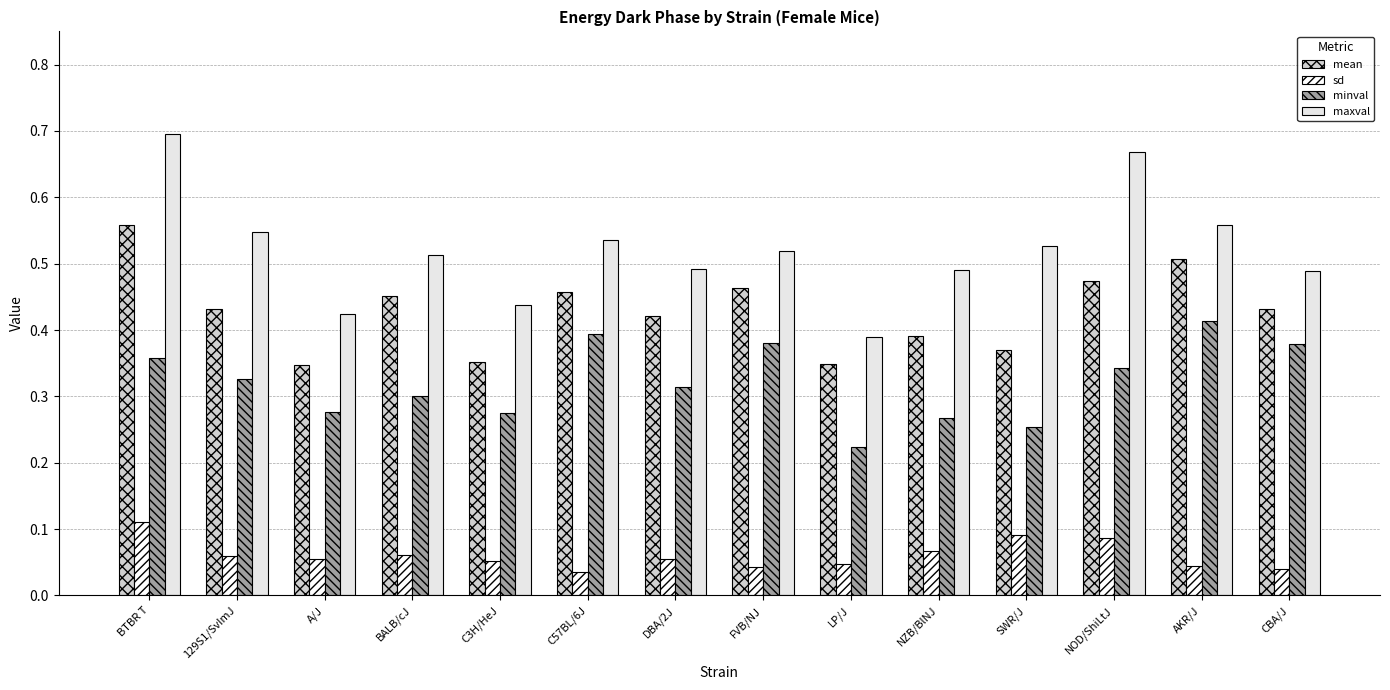

What are all the series names shown in the legend?

mean, sd, minval, maxval